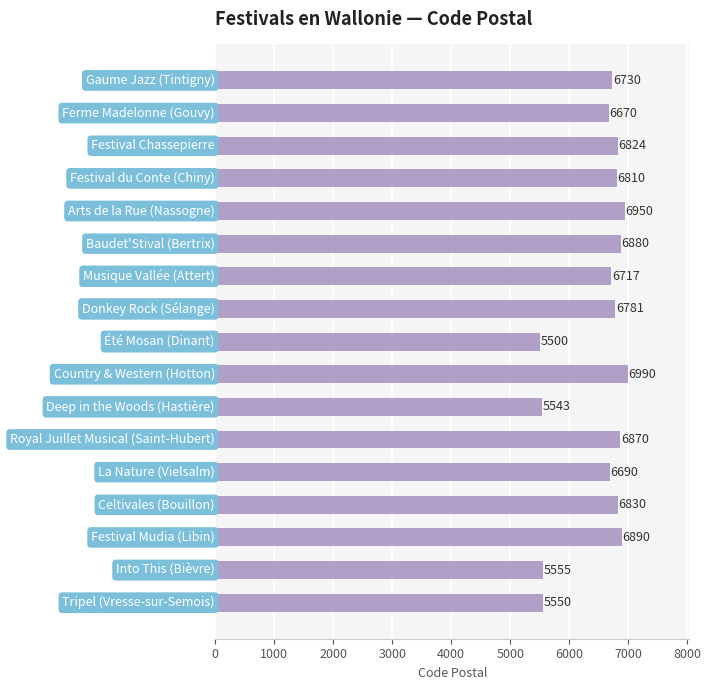

What is the value of the 1st bar from the top?

6730